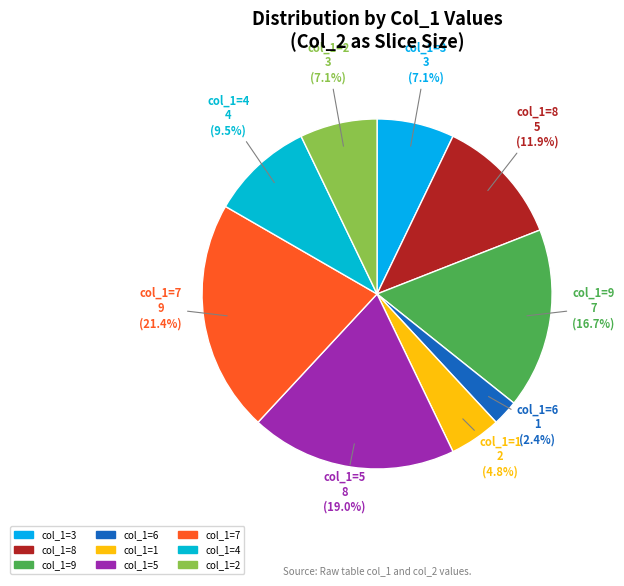

How many slices are in this pie chart?

9